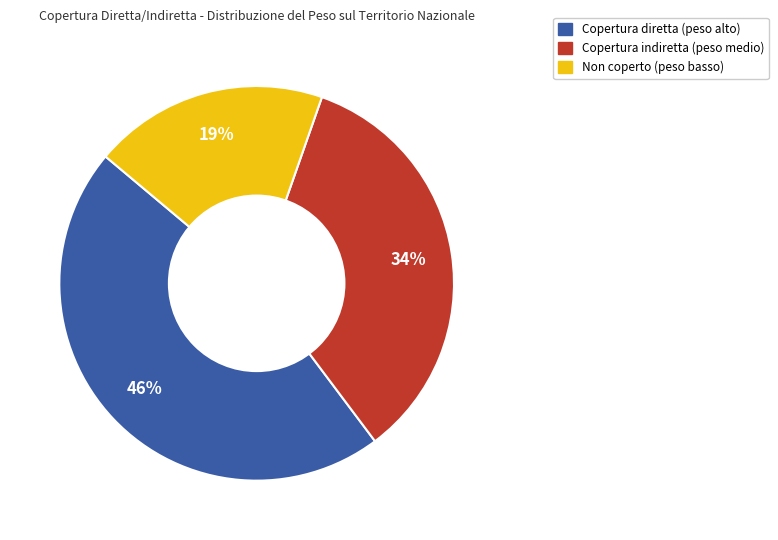

To the nearest percent, what is the average slice percentage?

33%